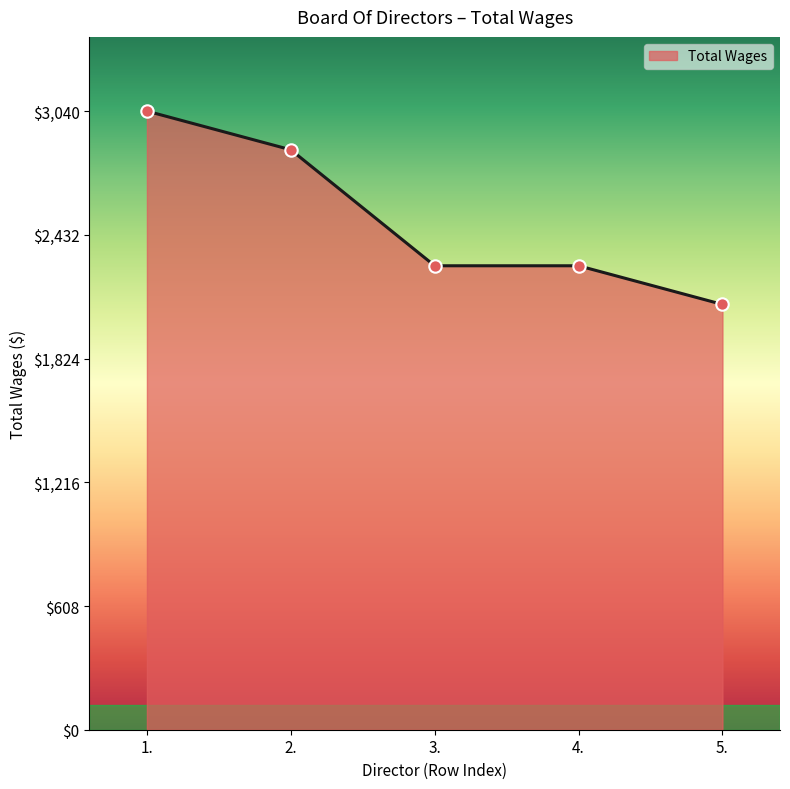

What is the ratio of the value at 2. to the value at 5.?

1.4